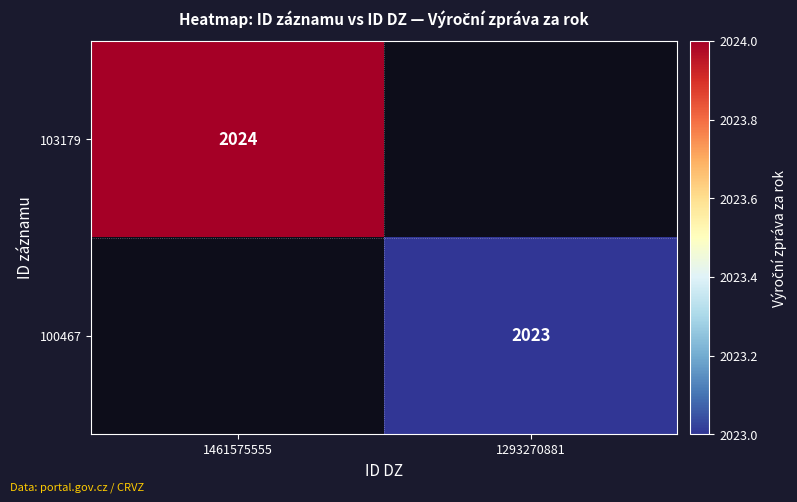

The value of 100467 at 1293270881 is 2023. True or false?

True